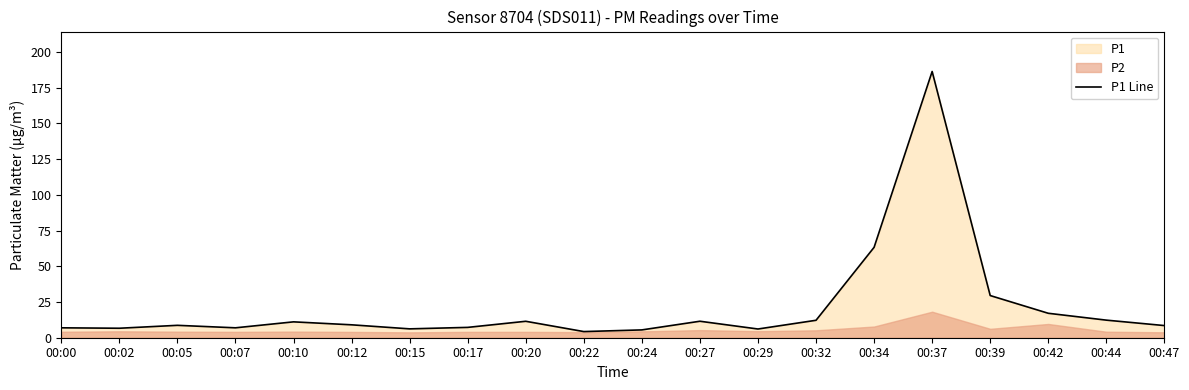

What is the minimum value shown in the chart?

4.3